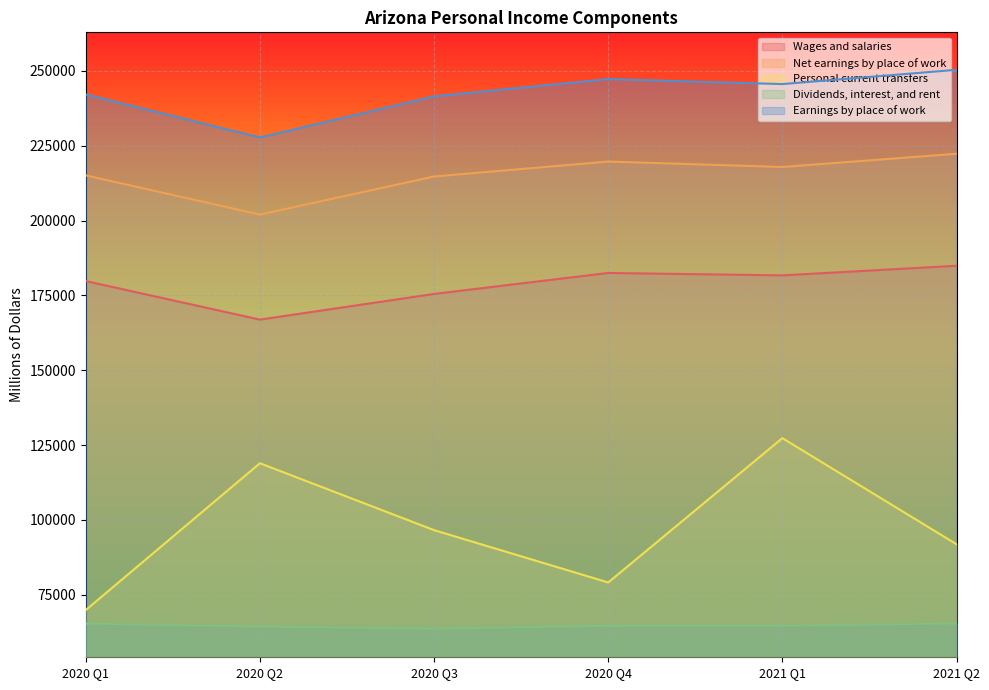

Rank the series at 2020 Q3 from lowest to highest value.

Dividends, interest, and rent, Personal current transfers, Wages and salaries, Net earnings by place of work, Earnings by place of work